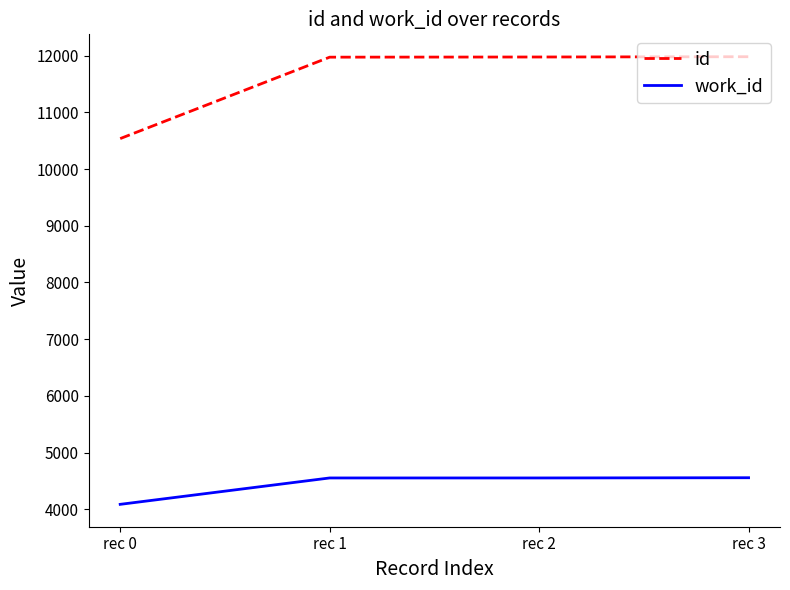

What is the difference between the id values at rec 0 and rec 1?

1435